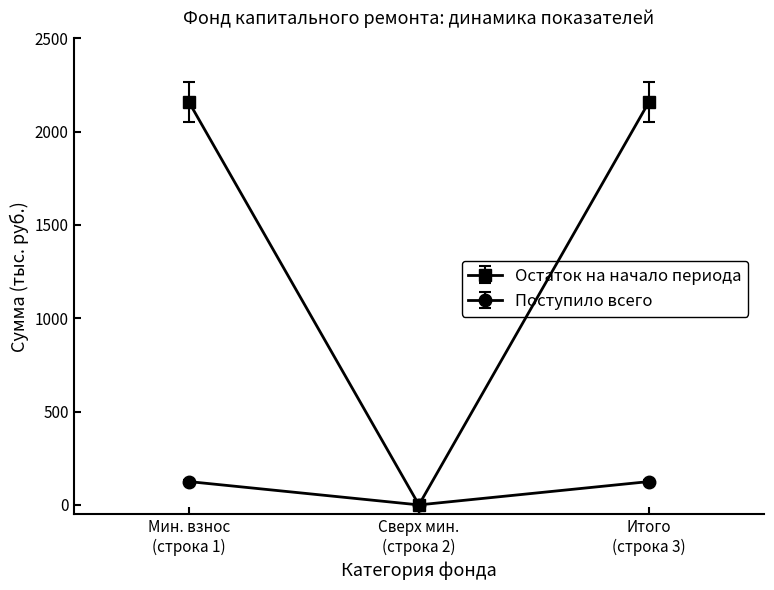

Which series has the largest total across all categories?

Остаток на начало периода